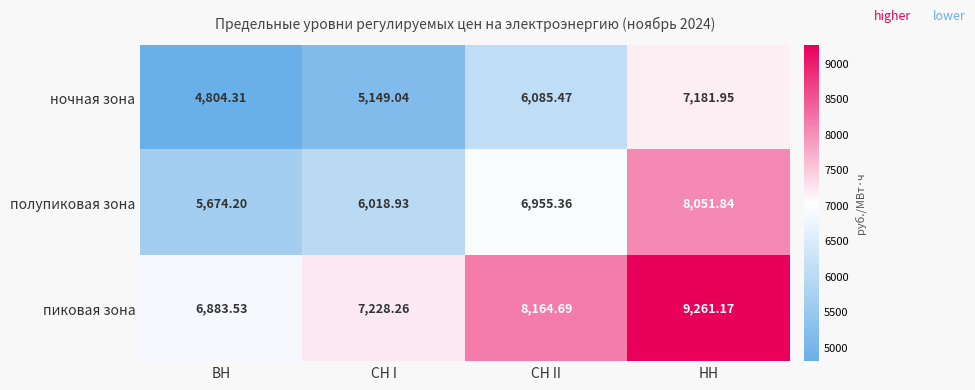

Which category has the highest value across all series?

НН